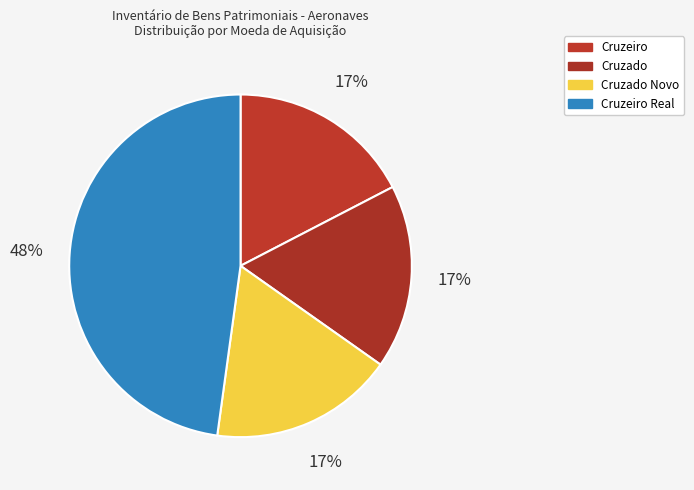

How many segments does this pie chart have?

4